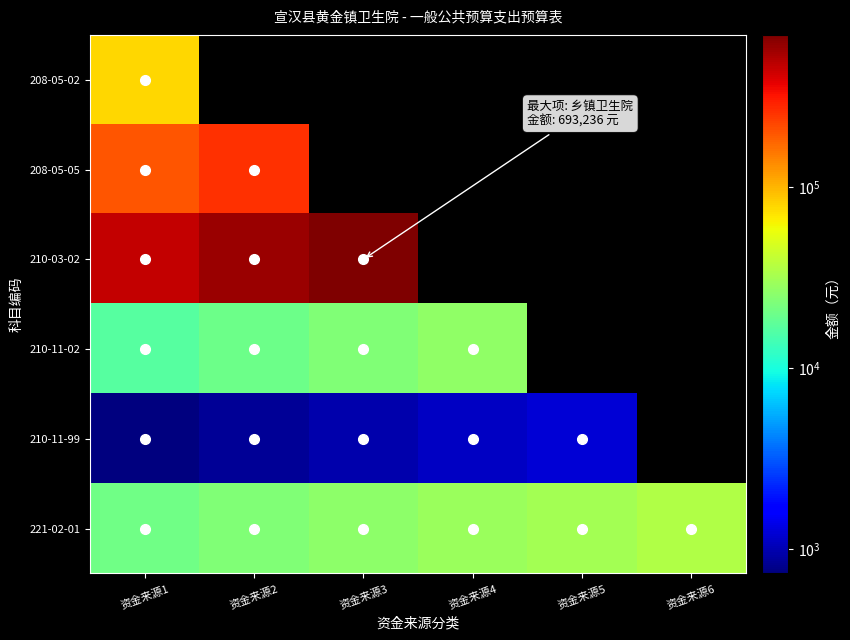

Is the value of 210-11-02 at 资金来源3 greater than the value of 208-05-02 at 资金来源5?

No